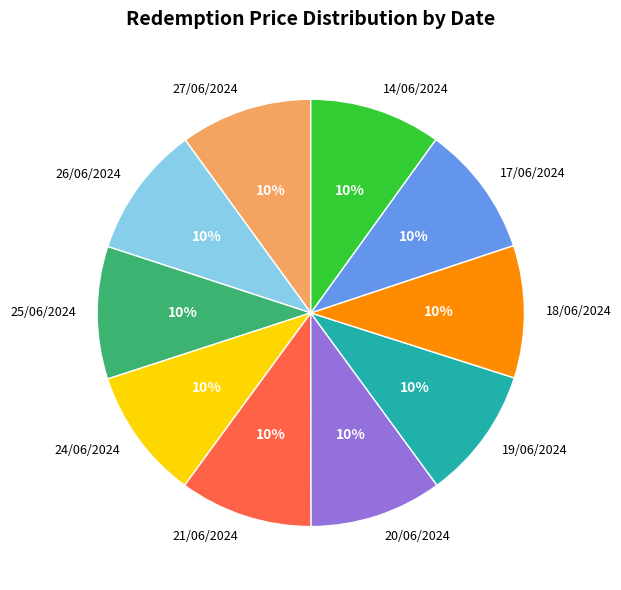

How many segments does this pie chart have?

10